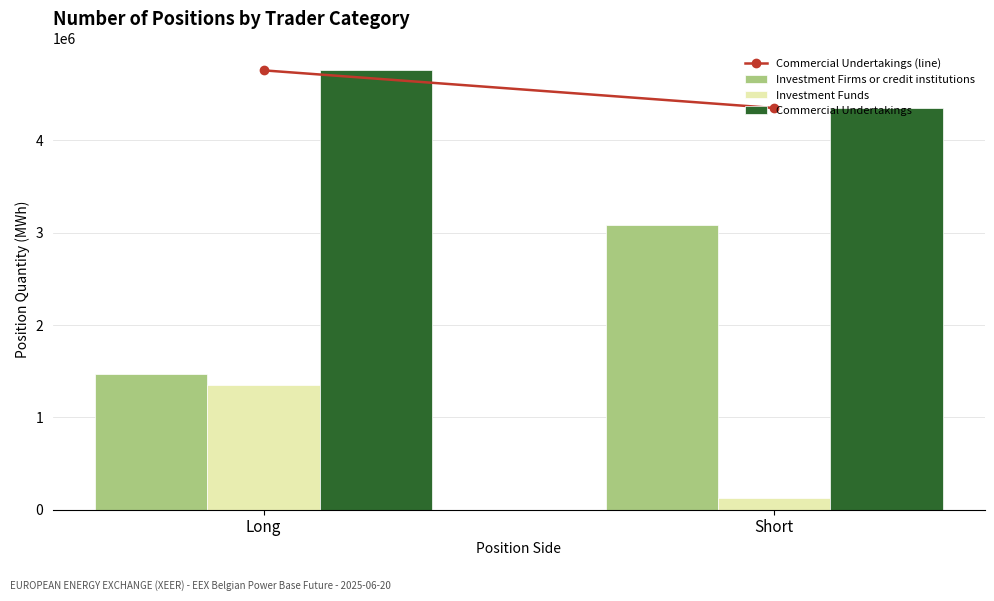

What is the difference between the highest and lowest values at Long?

3413048